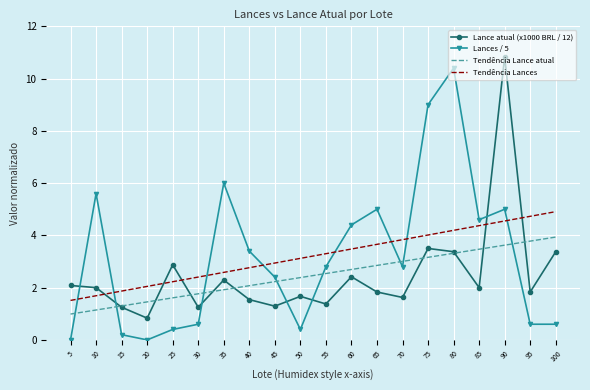

Between which two adjacent categories do Lances / 5 and Tendência Lance atual first intersect?

5 and 10